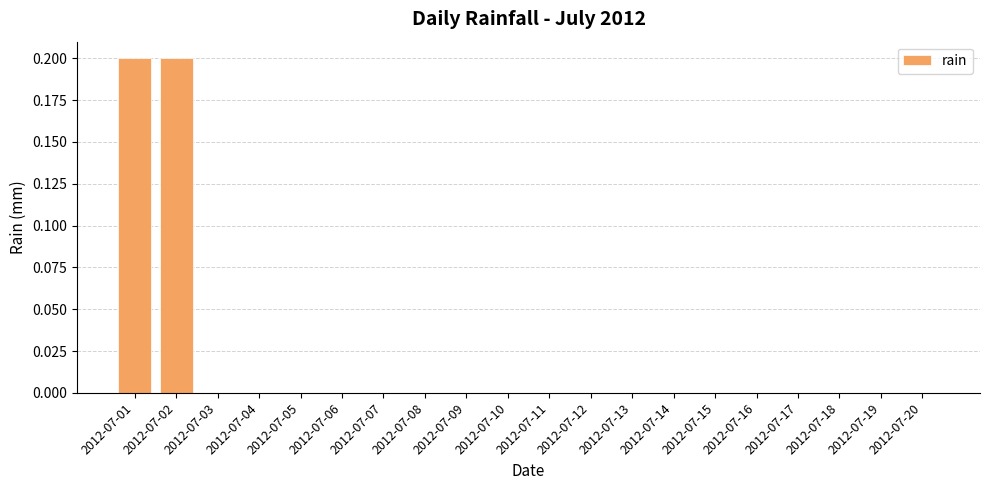

How many categories are shown in the chart?

20